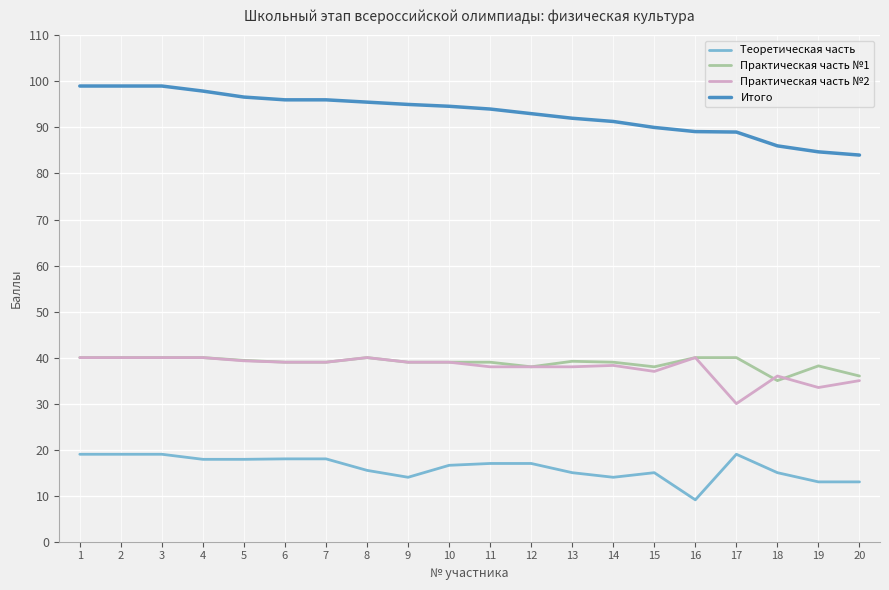

True or false: Практическая часть №2 has a value of 61.3 at 14.

False